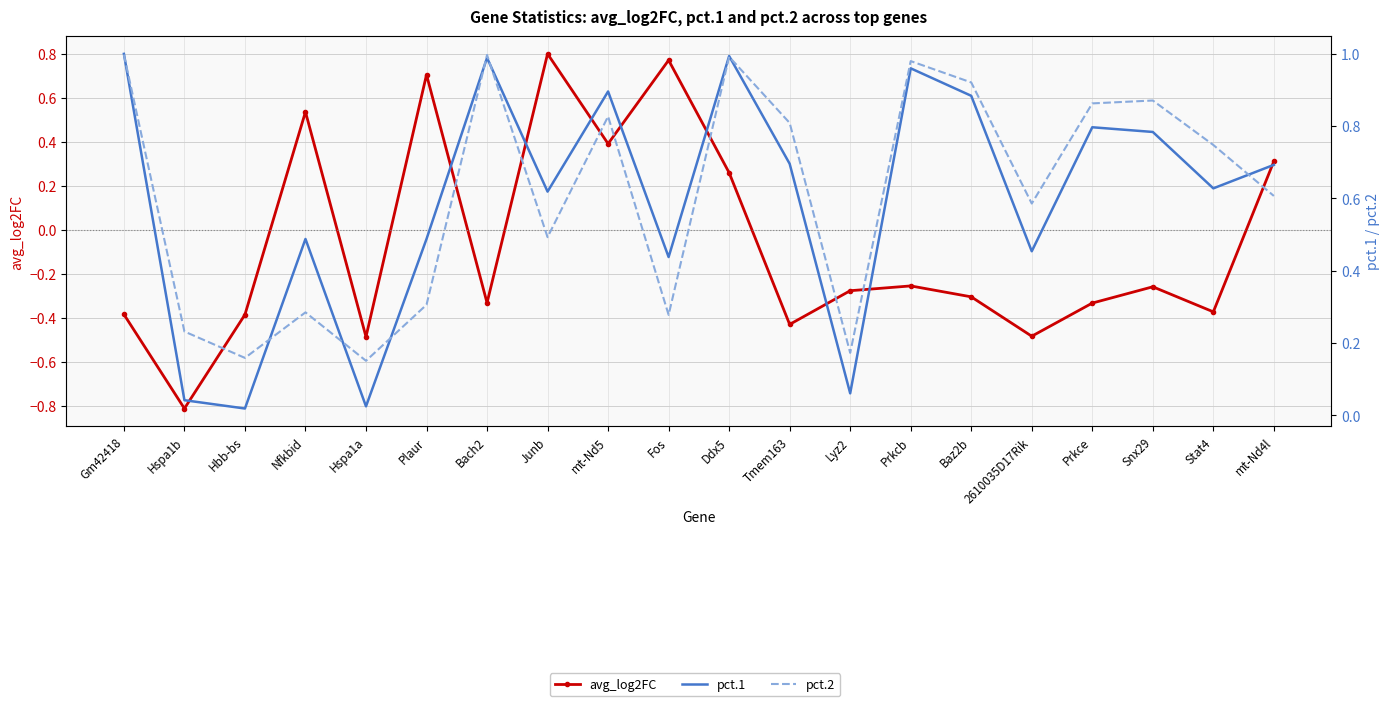

What is the value of the pct.1 point at the 13th from the left?

0.1